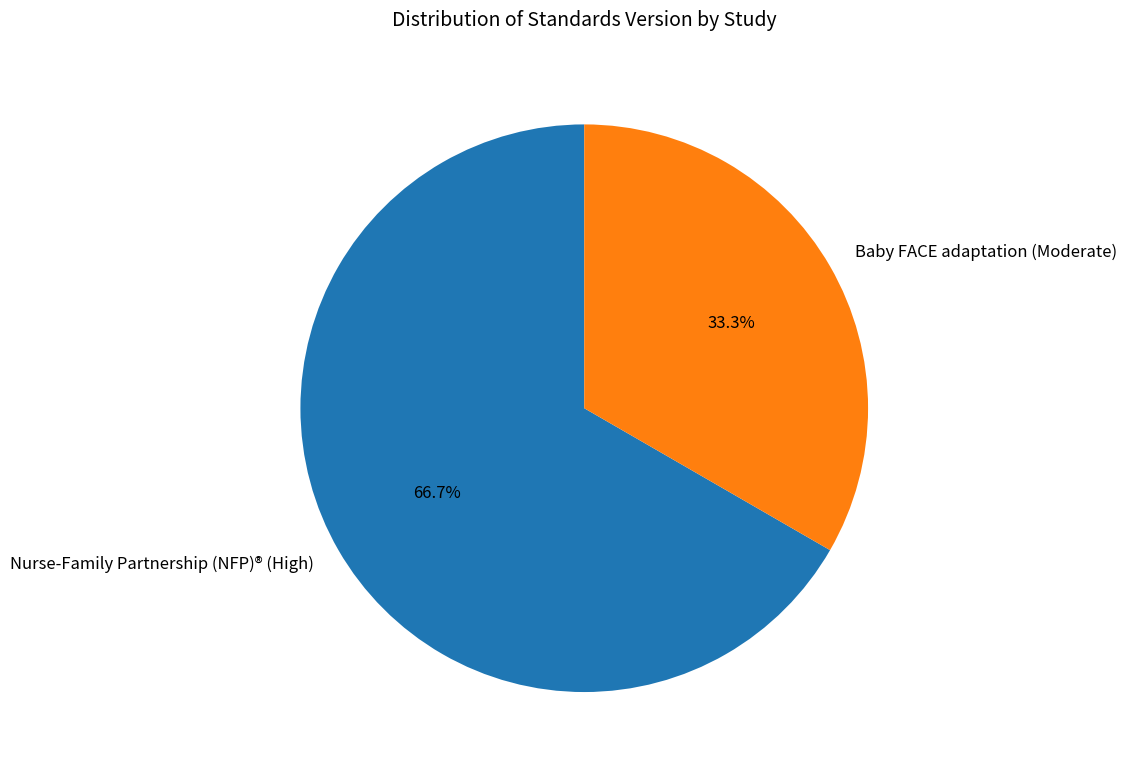

Is there any slice that represents more than half of the pie?

Yes